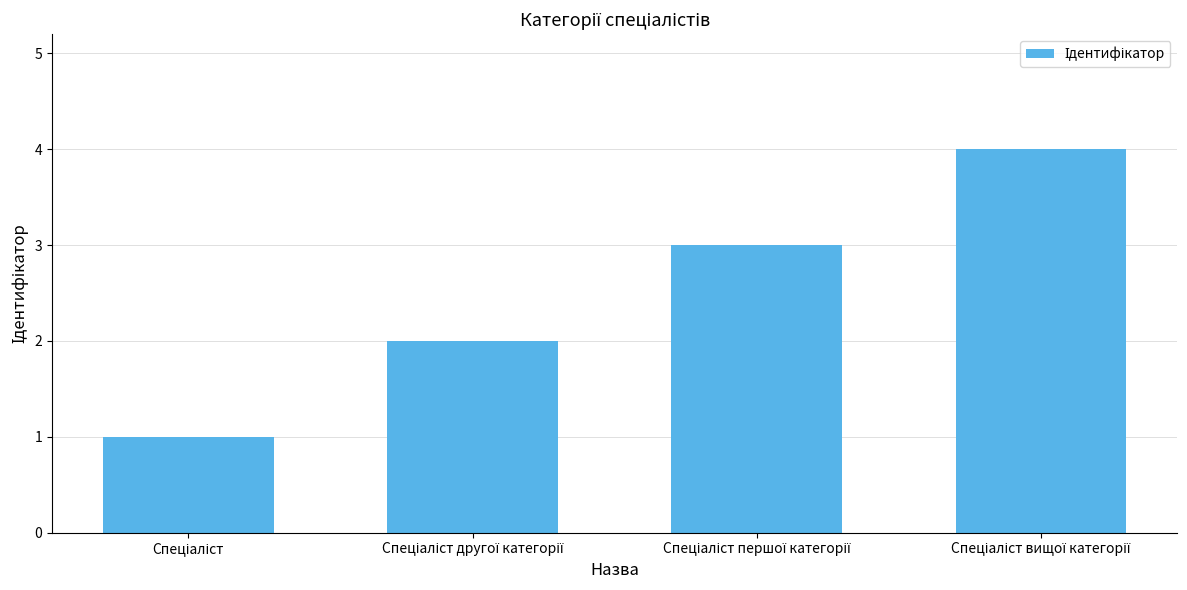

What is the greatest value displayed?

4